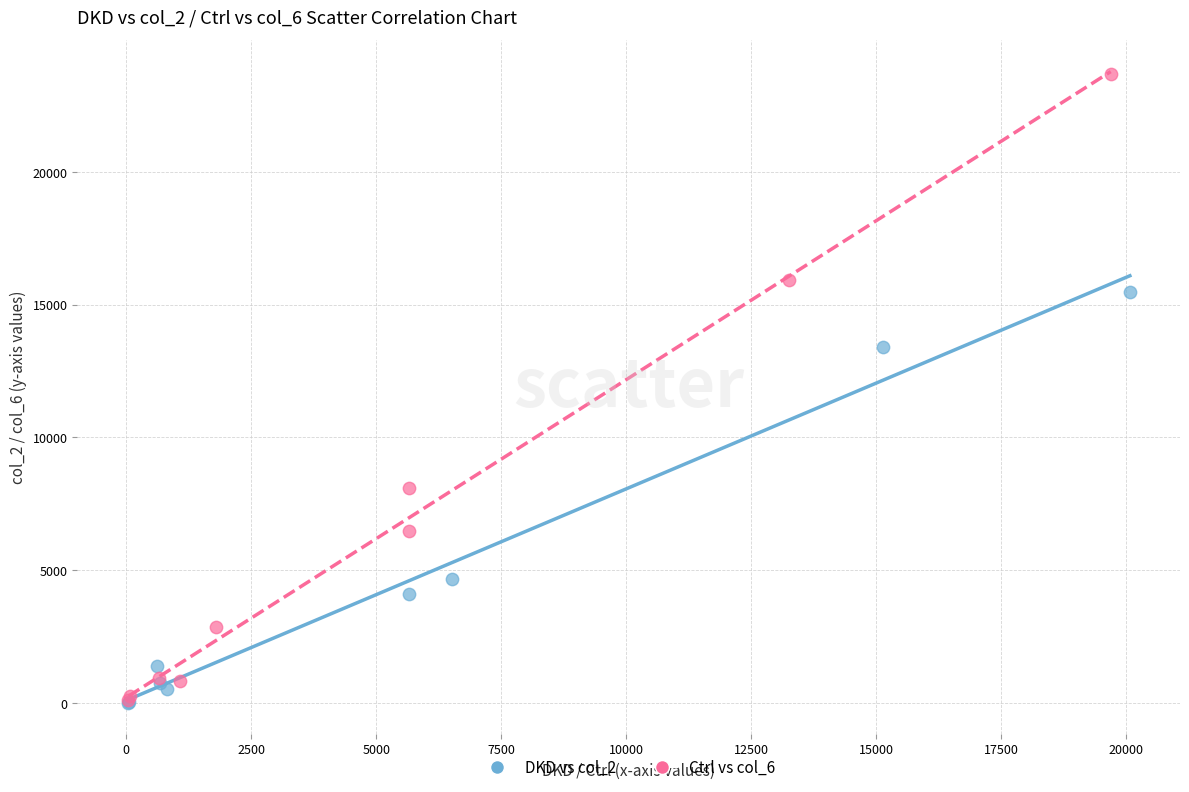

Which series reaches the maximum Y coordinate?

Ctrl vs col_6